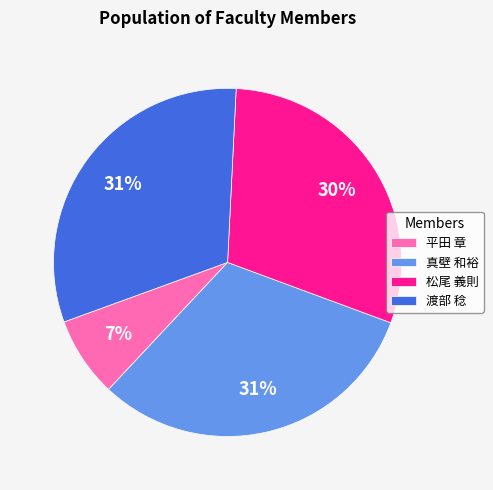

What percentage is the 松尾 義則 slice, to the nearest percent?

30%